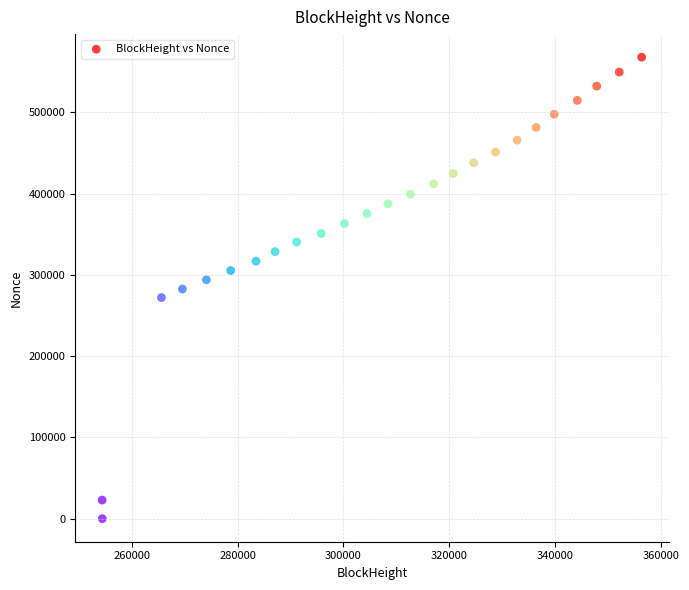

What is the range of Y values (max minus min)?

567889